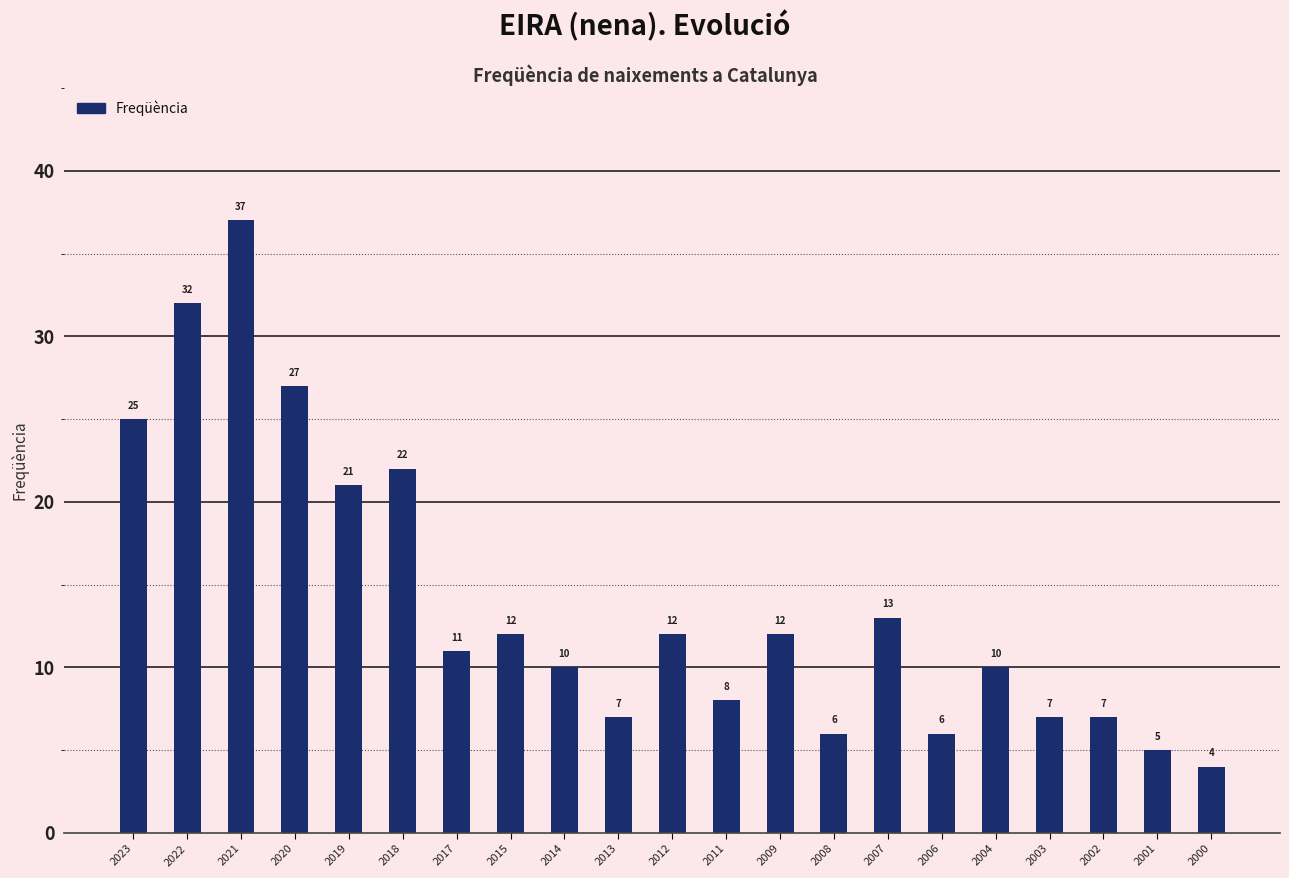

Are the bars horizontal?

No